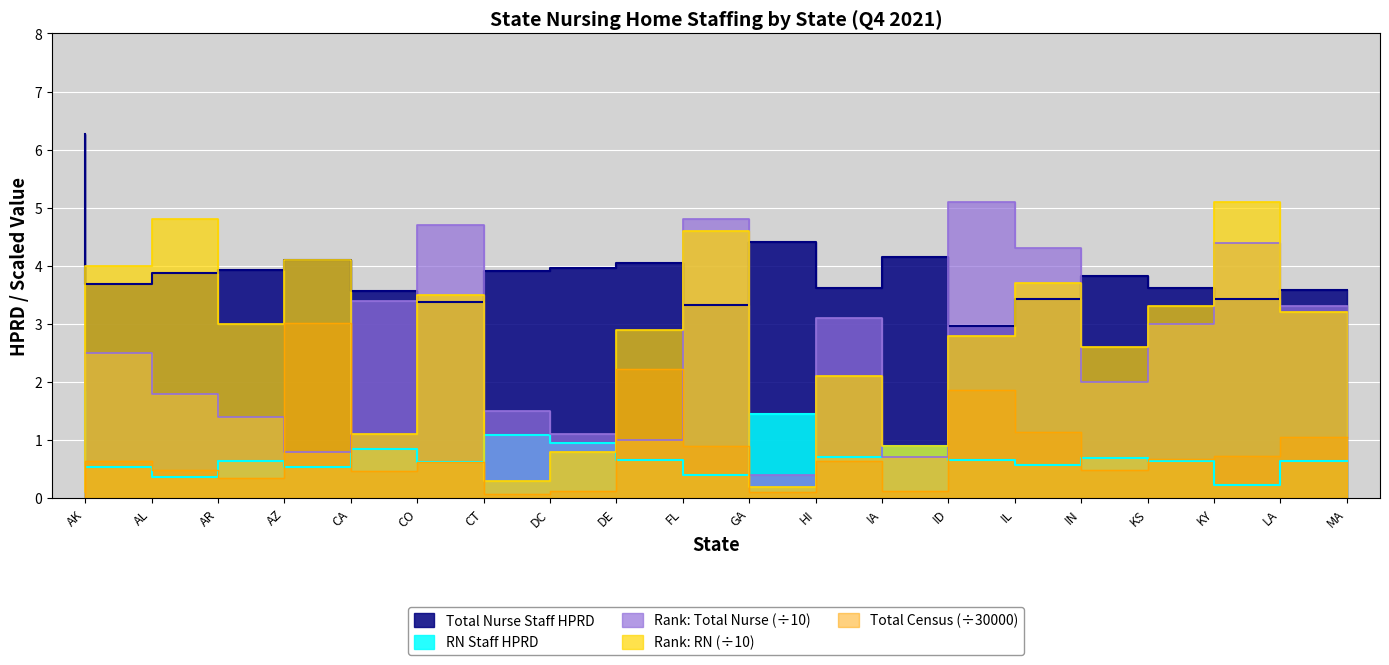

How many intersections are there between Total Census and RN Staff HPRD?

11